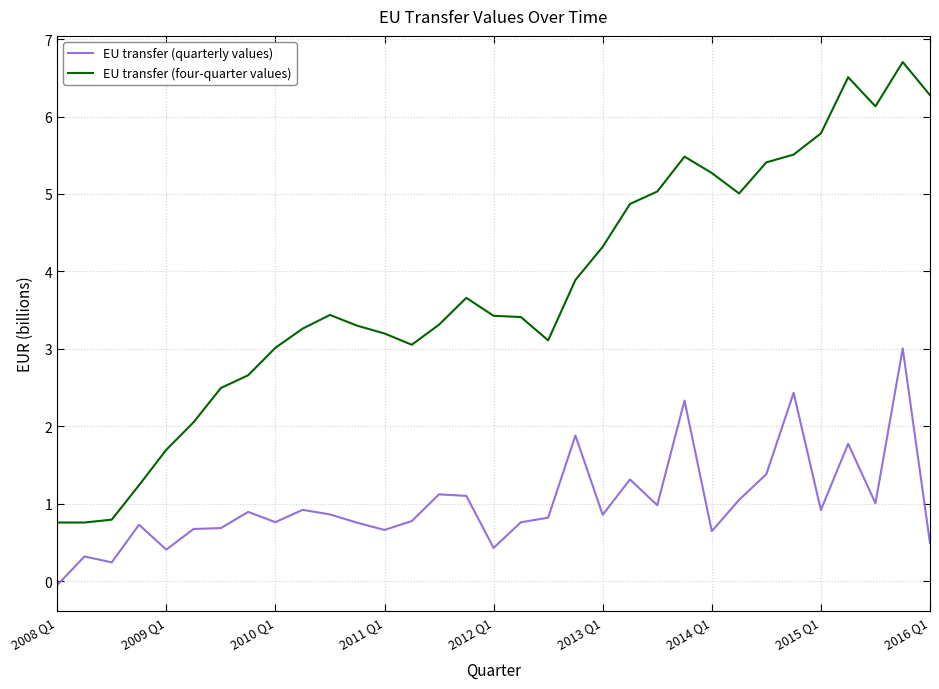

Which series has the largest total across all categories?

EU transfer (four-quarter values)